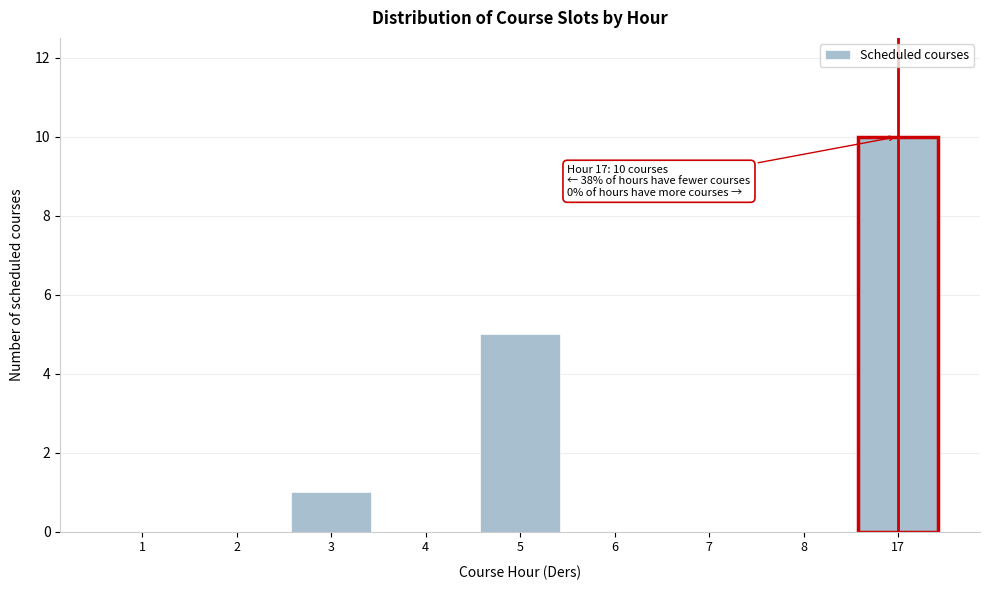

Reading left to right, transcribe all the data shown in this chart.

1=0	2=0	3=1	4=0	5=5	6=0	7=0	8=0	17=10